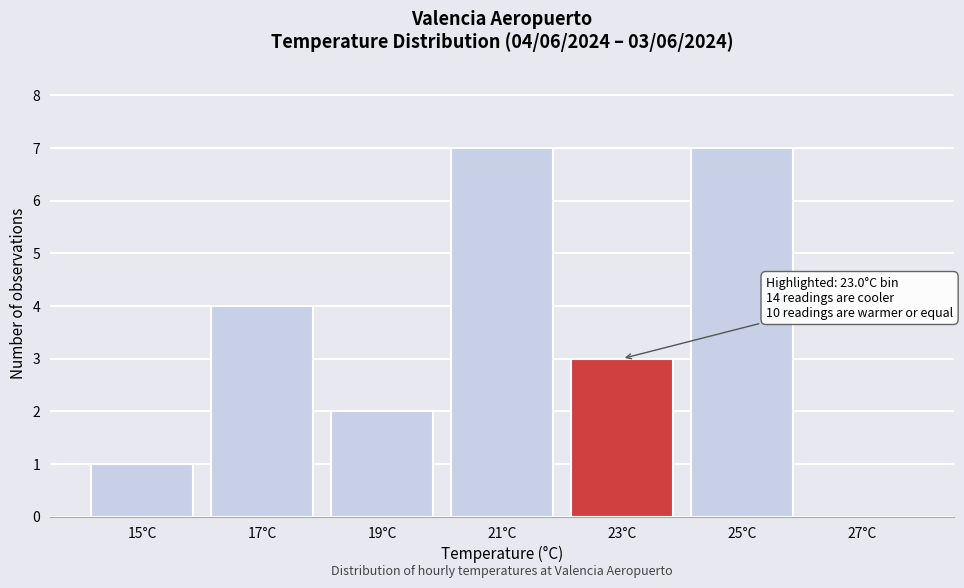

Reading left to right, what are all the values shown in this chart?

15°C=1	17°C=4	19°C=2	21°C=7	23°C=3	25°C=7	27°C=0